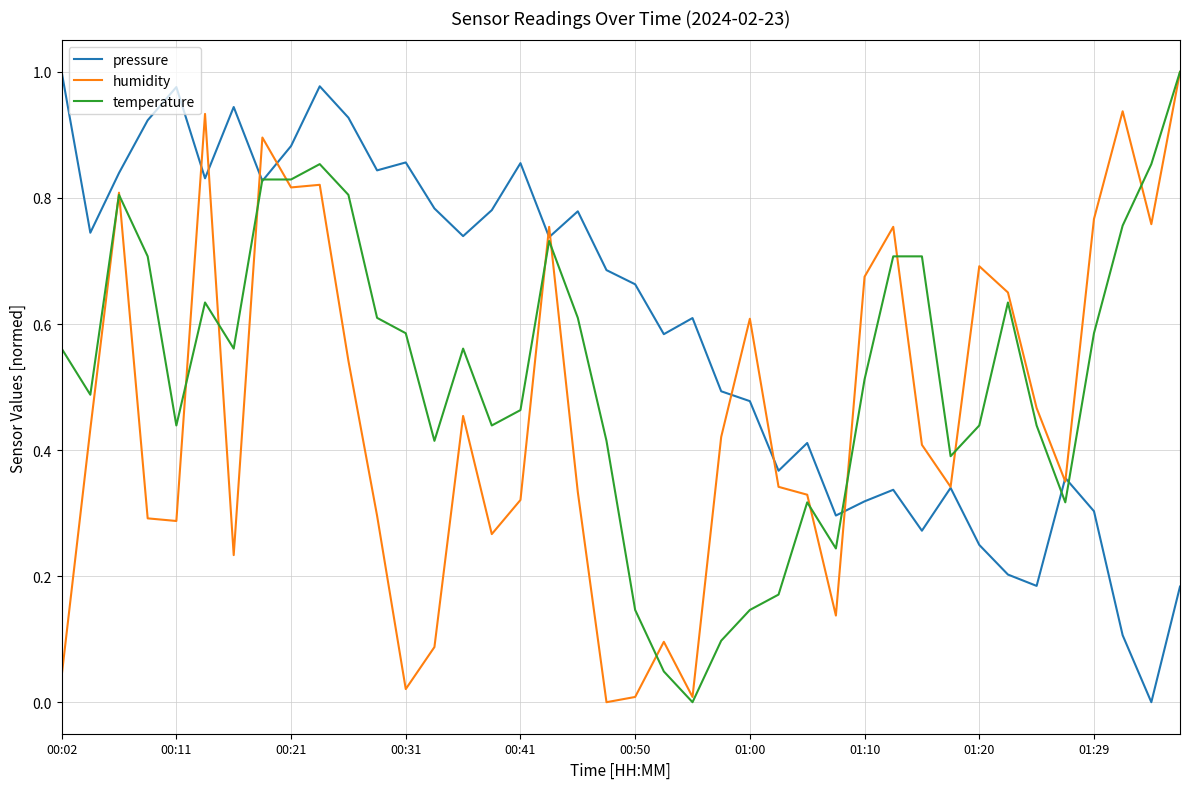

Rank the series by their average value, from highest to lowest.

pressure, temperature, humidity